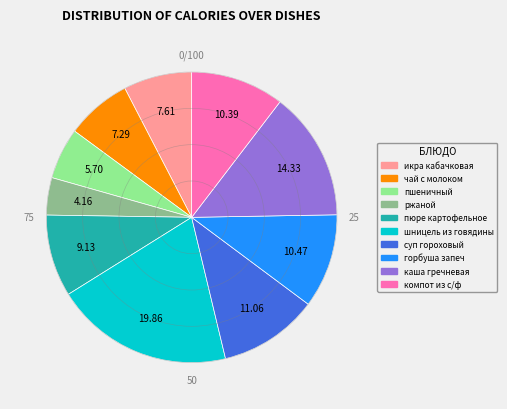

Is the sum of икра кабачковая and пшеничный greater than half?

No